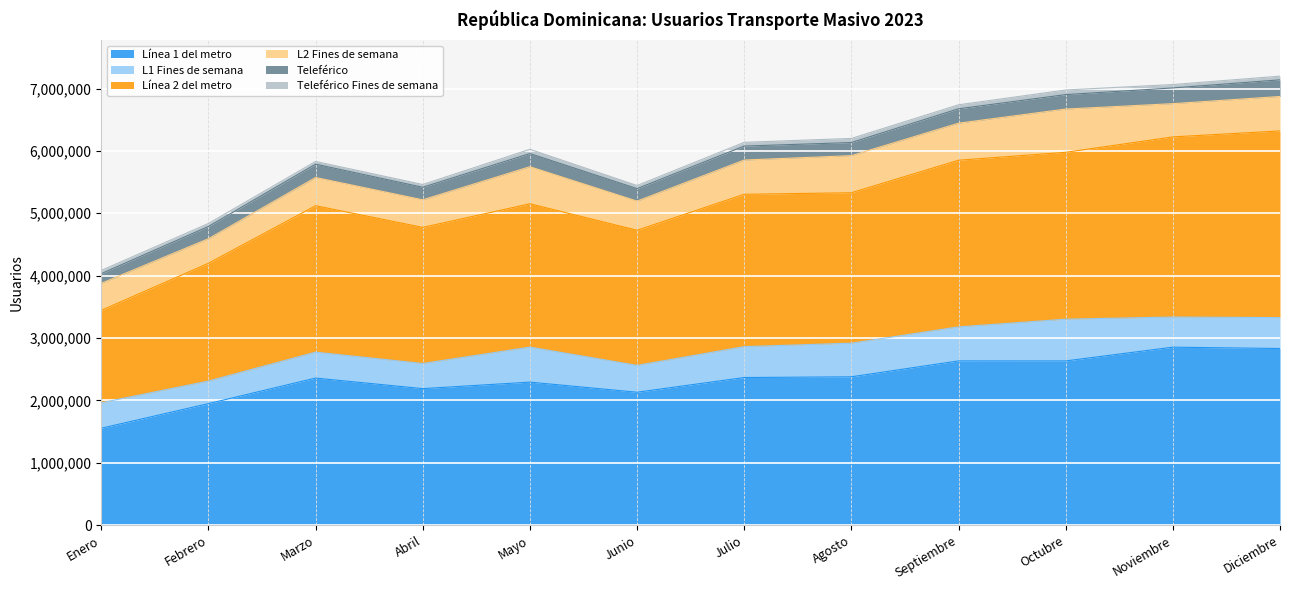

Where is the first local maximum for Teleférico?

Marzo